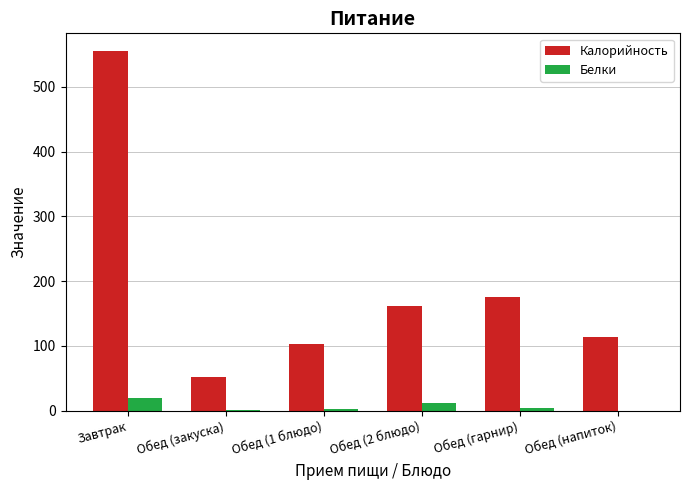

What is the sum of all Калорийность values?

1162.0